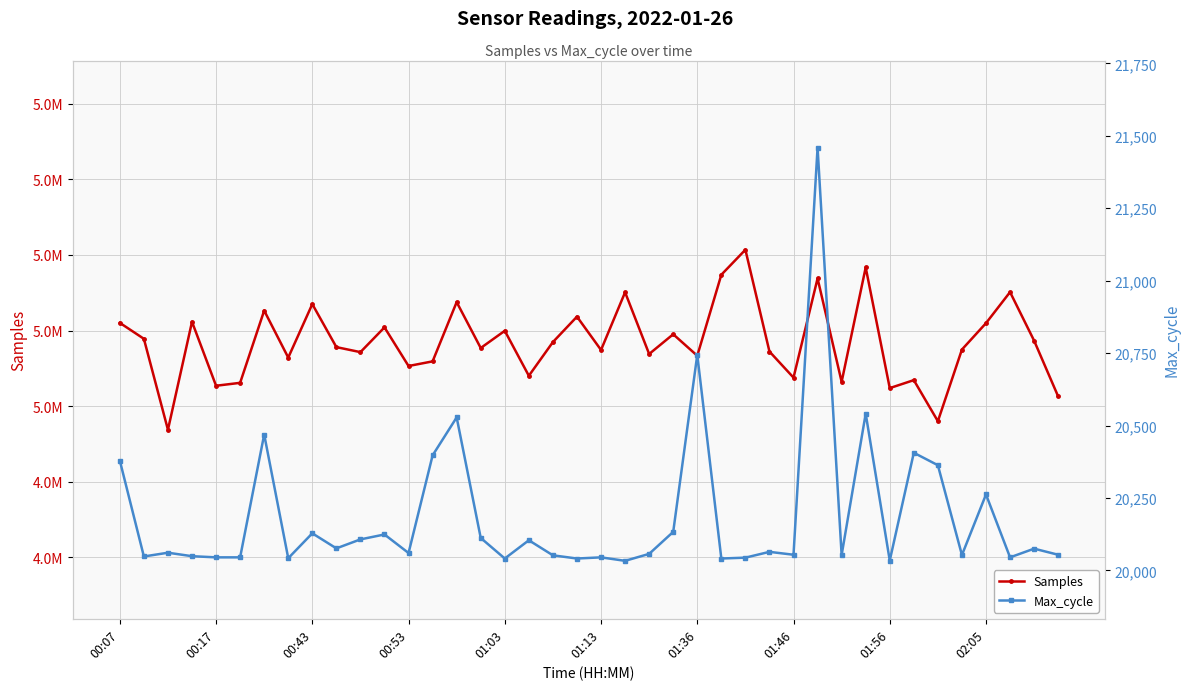

Rank the series at 01:56 from lowest to highest value.

Max_cycle, Samples